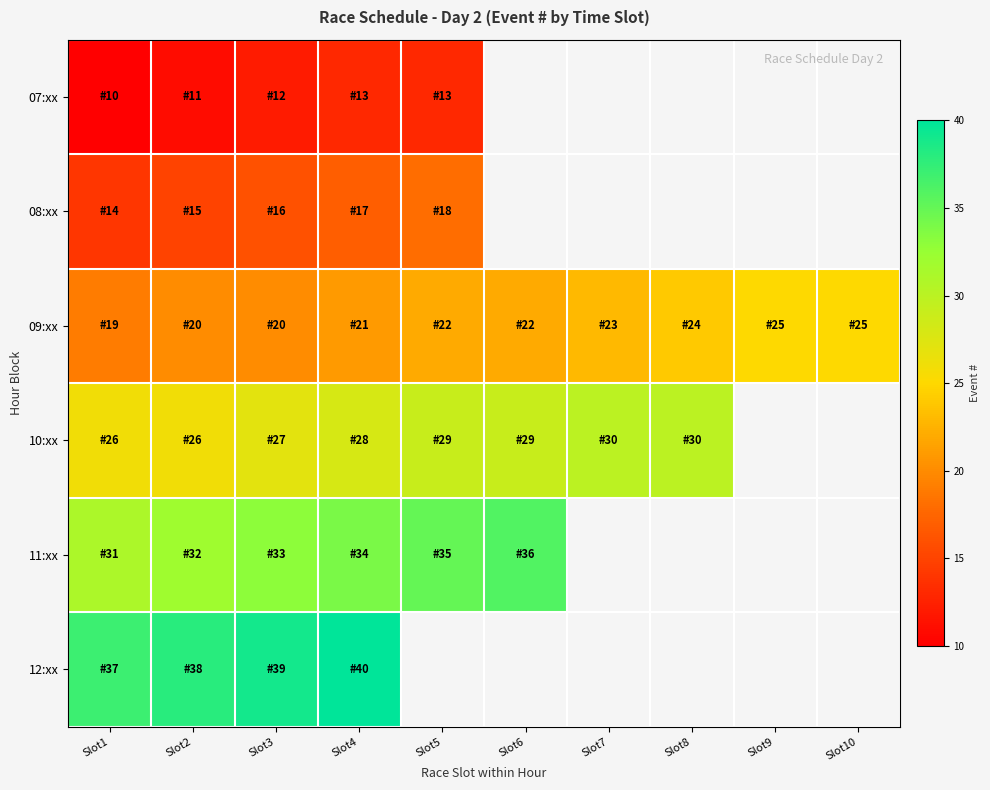

What is the difference between the maximum and minimum values in the 08:xx series?

4.0